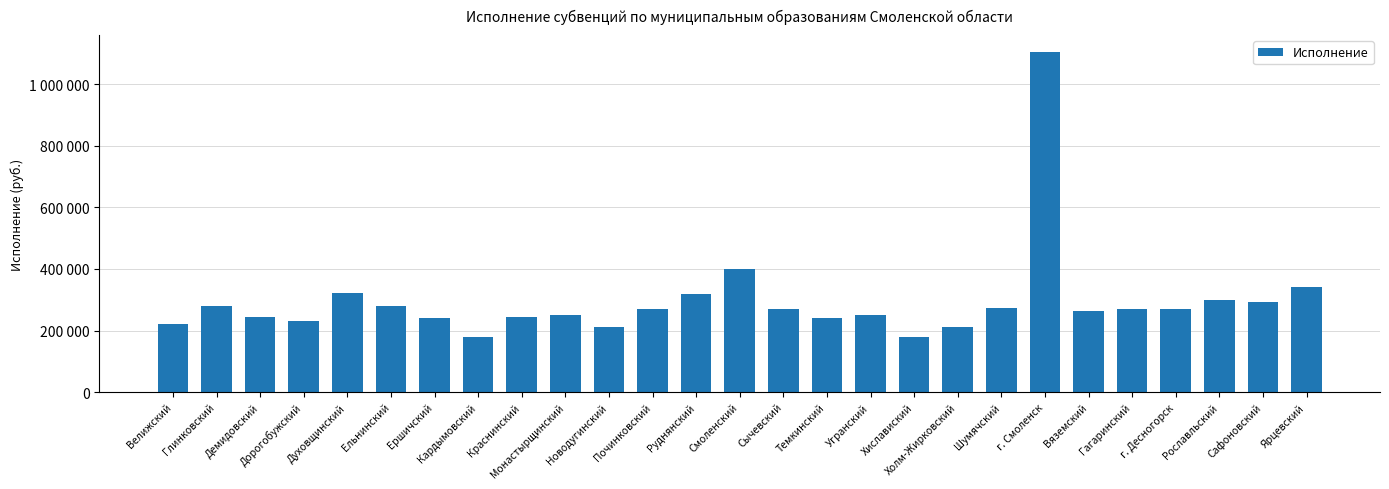

Where does the data first go above 268800?

Глинковский